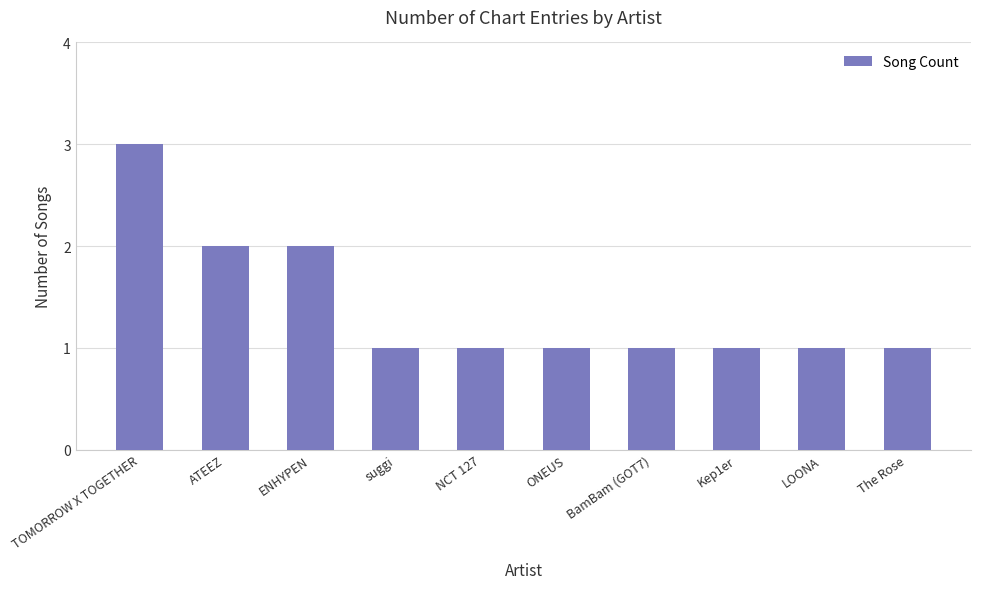

What is the sum of the values at LOONA and ATEEZ?

3